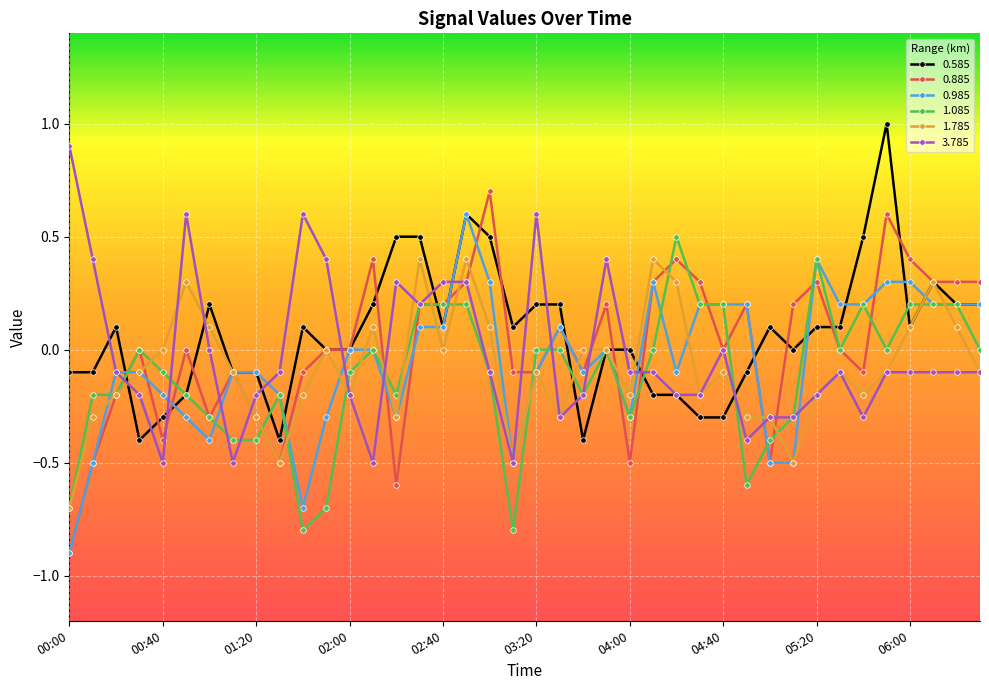

What are all the series names shown in the legend?

0.585, 0.885, 0.985, 1.085, 1.785, 3.785